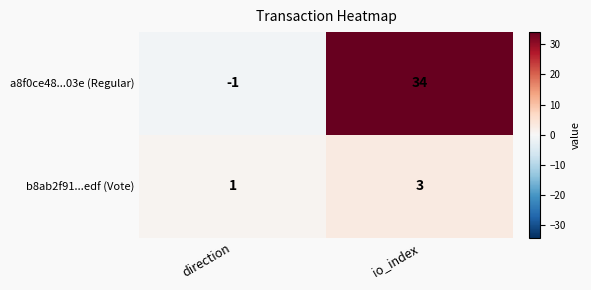

Reading right to left, list all the values displayed in this chart.

a8f0ce48...03e (Regular): io_index=34	direction=-1
b8ab2f91...edf (Vote): io_index=3	direction=1